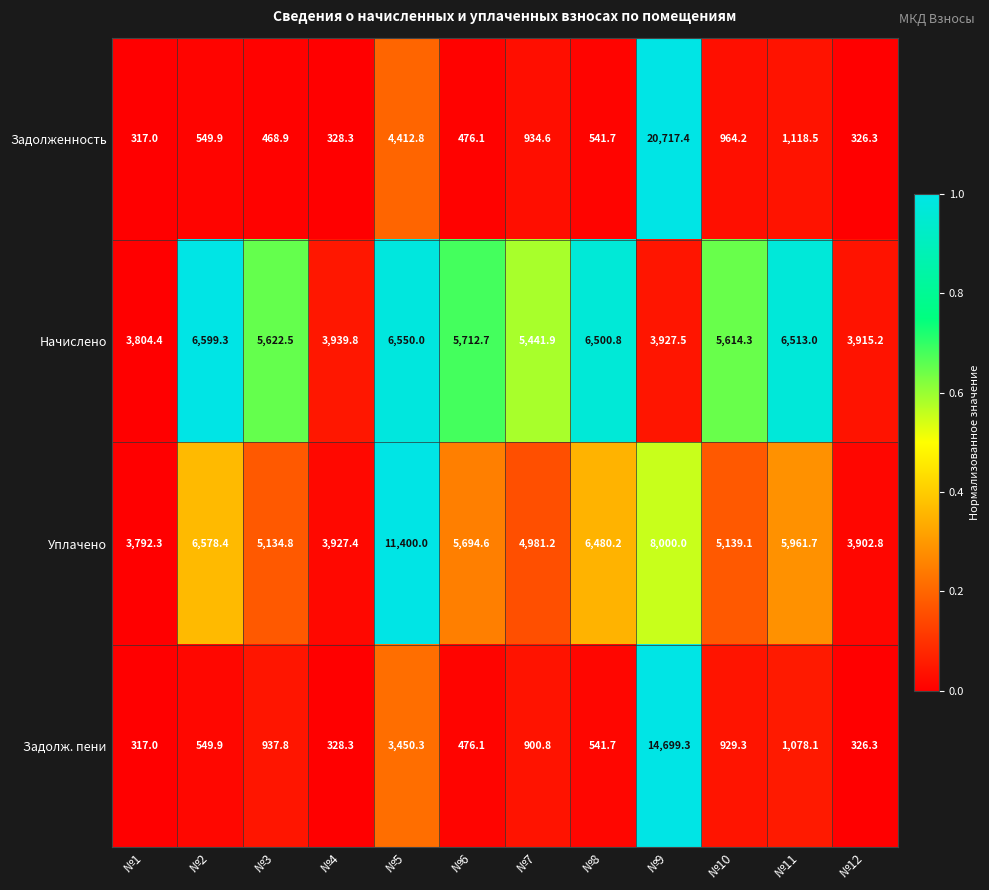

Which series changed the most between №4 and №5?

Уплачено